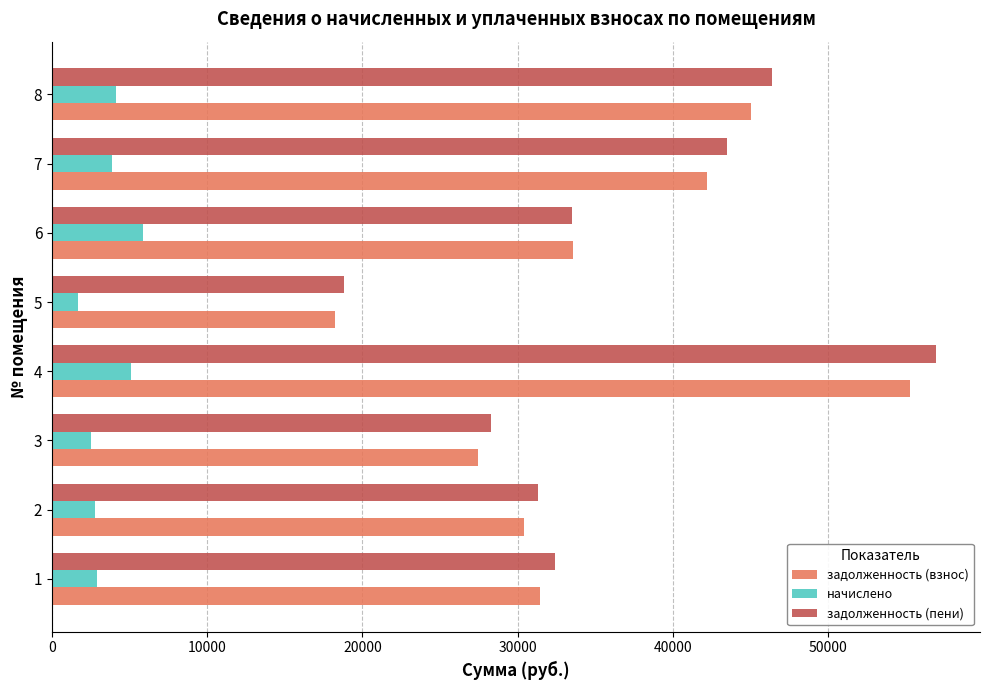

What are all the series names shown in the legend?

задолженность (взнос), начислено, задолженность (пени)